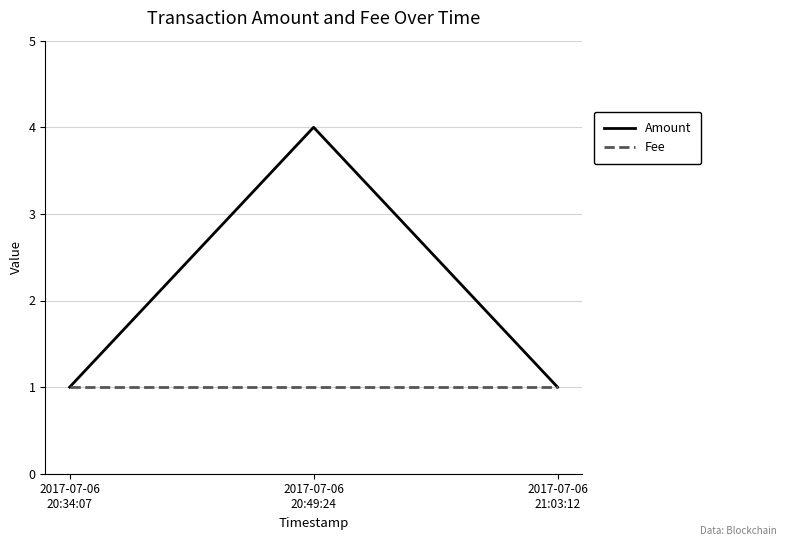

List the series in order of their peak value, lowest first.

Fee, Amount